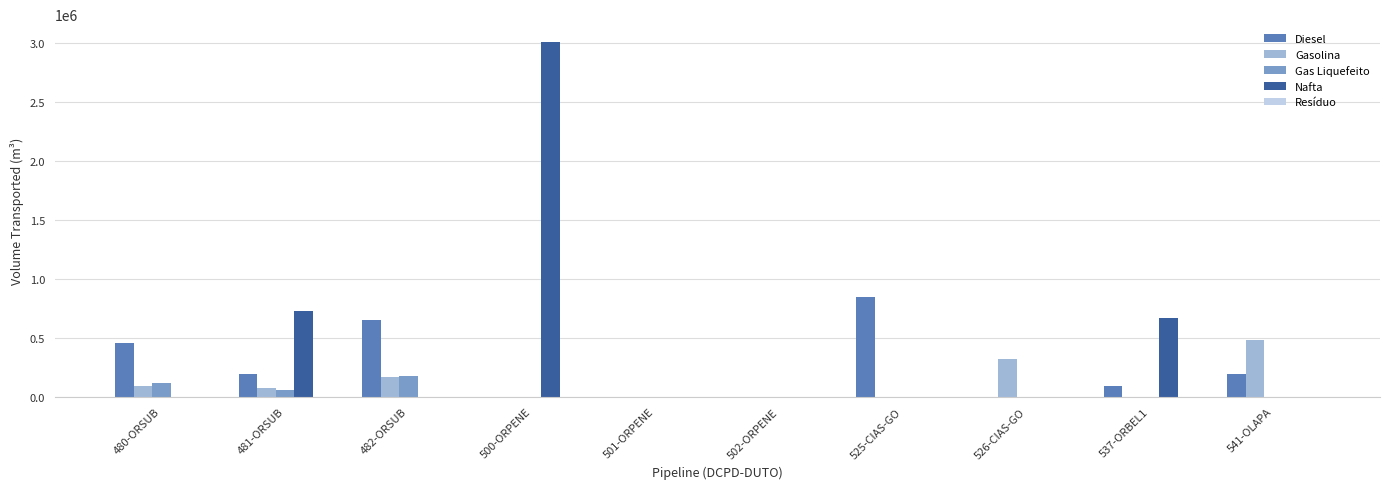

Which series has the largest total across all categories?

Nafta